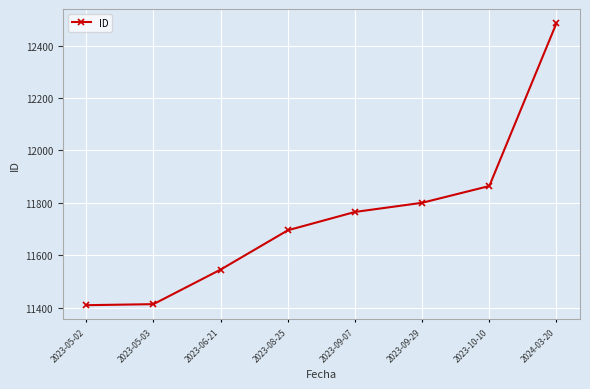

The chart shows a value of 7953 at 2023-05-03. True or false?

False